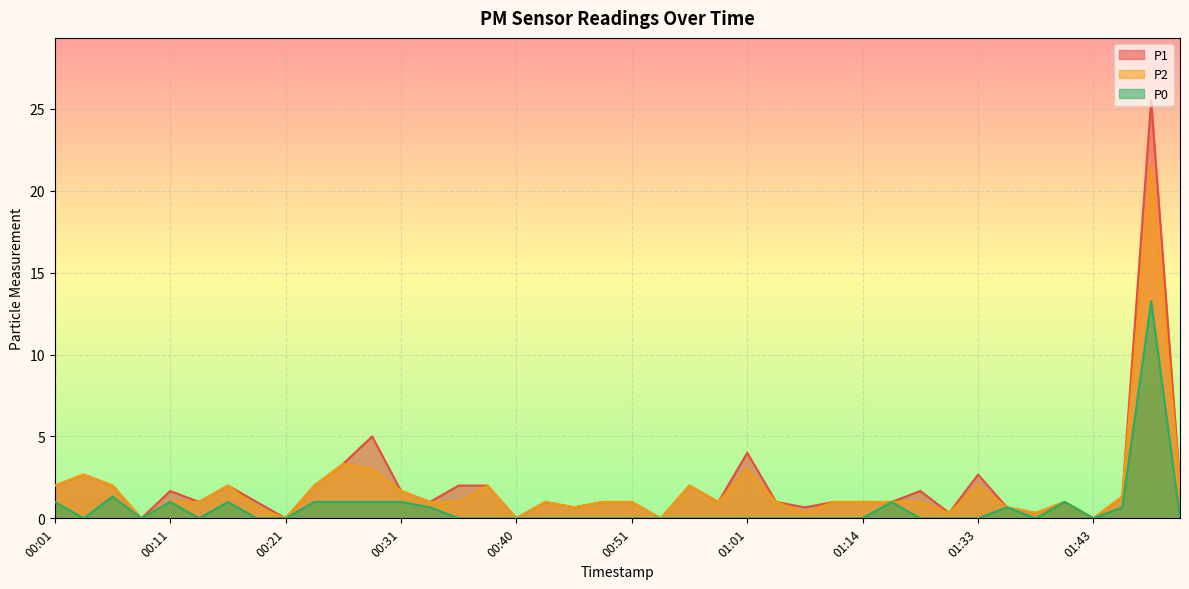

Which label corresponds to the smallest value in the chart?

00:08